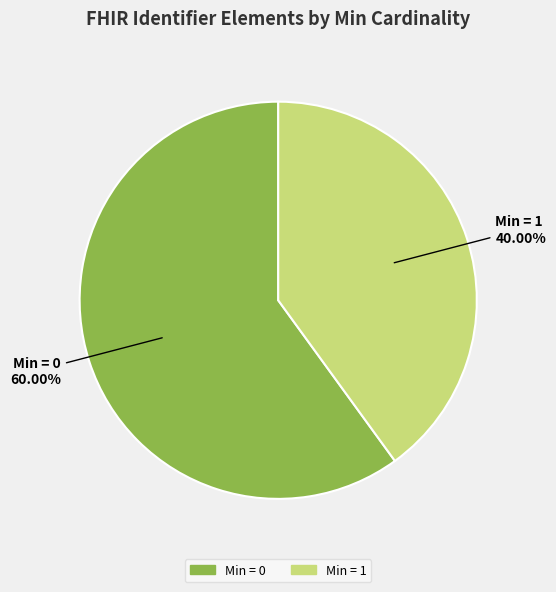

Is there any slice that represents more than half of the pie?

Yes